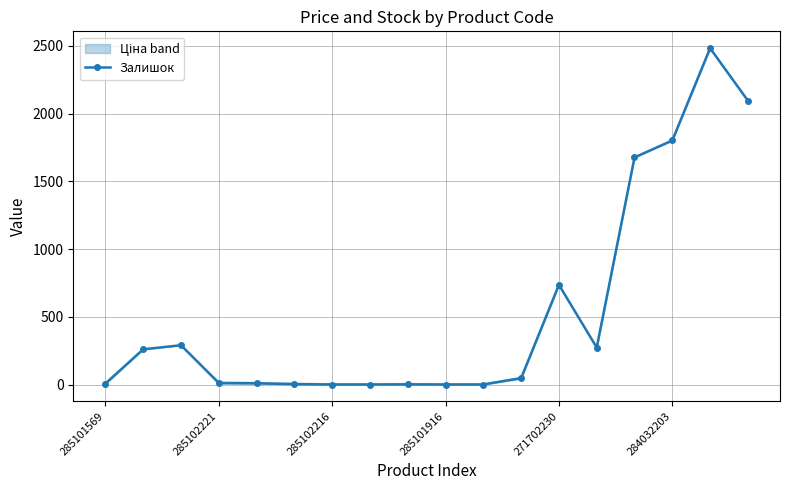

How many distinct data groups are displayed?

1